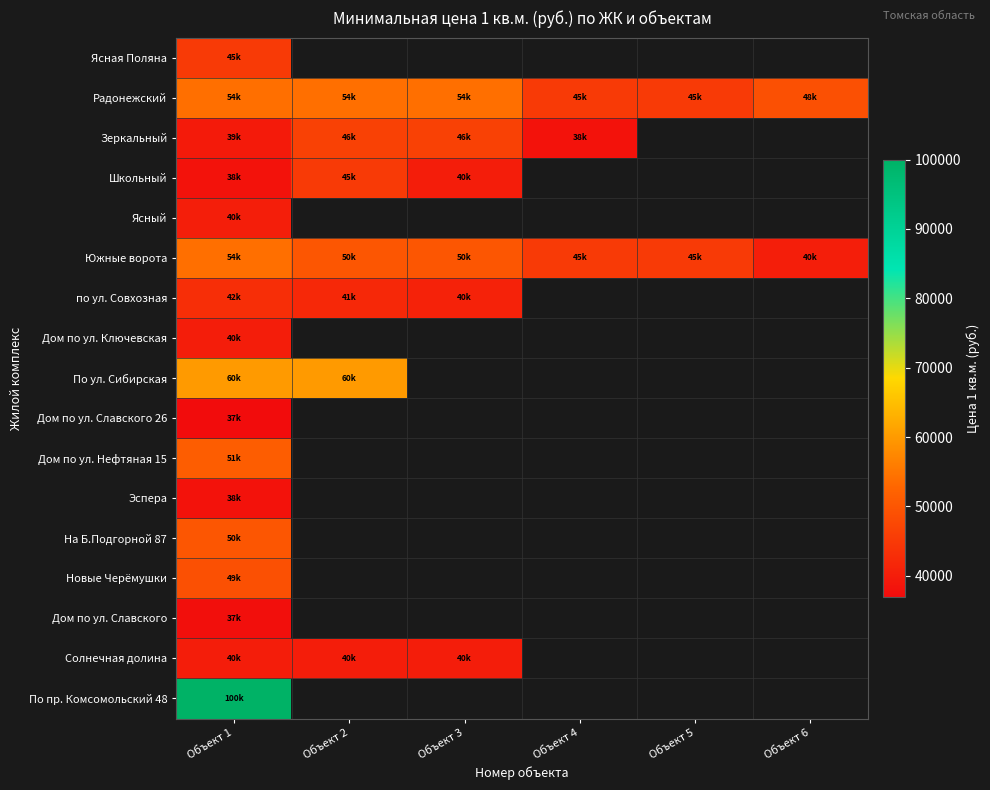

Count the number of data series in this chart.

17